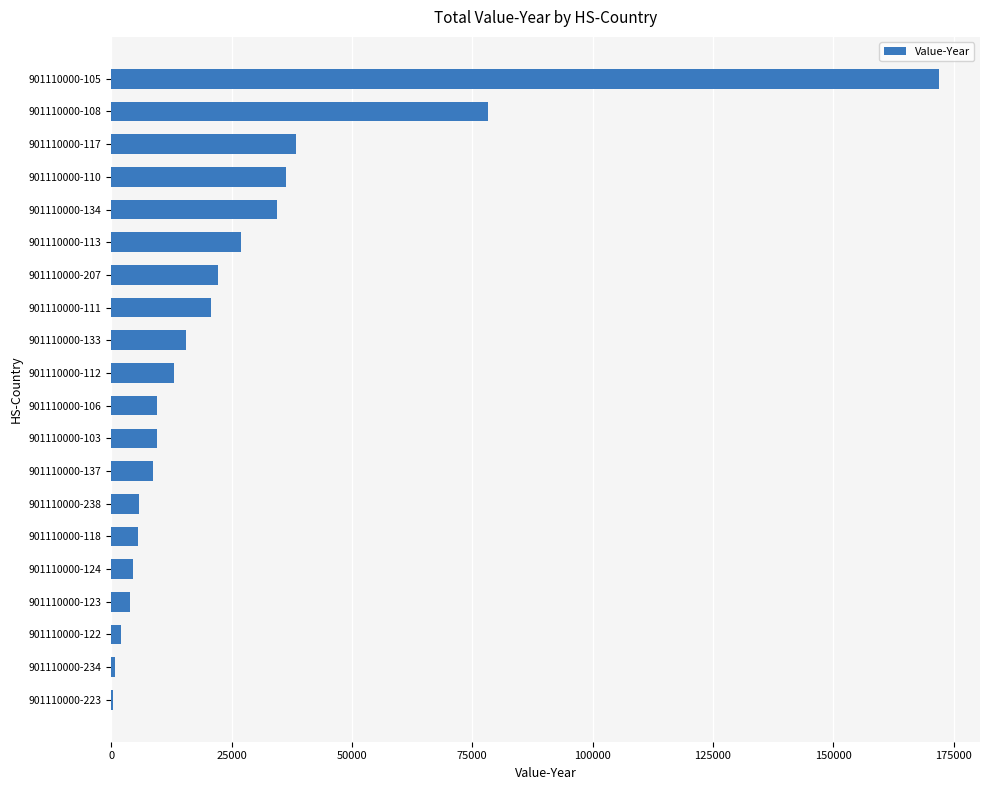

Which label corresponds to the largest value in the chart?

901110000-105